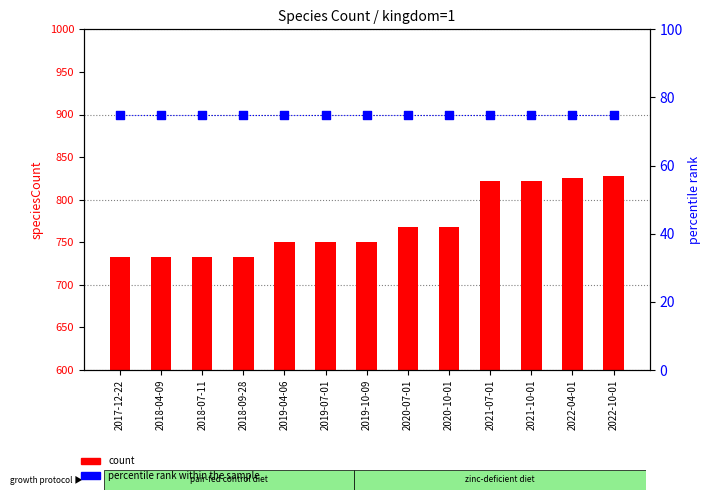

What is the total value across all series at 2022-10-01?

903